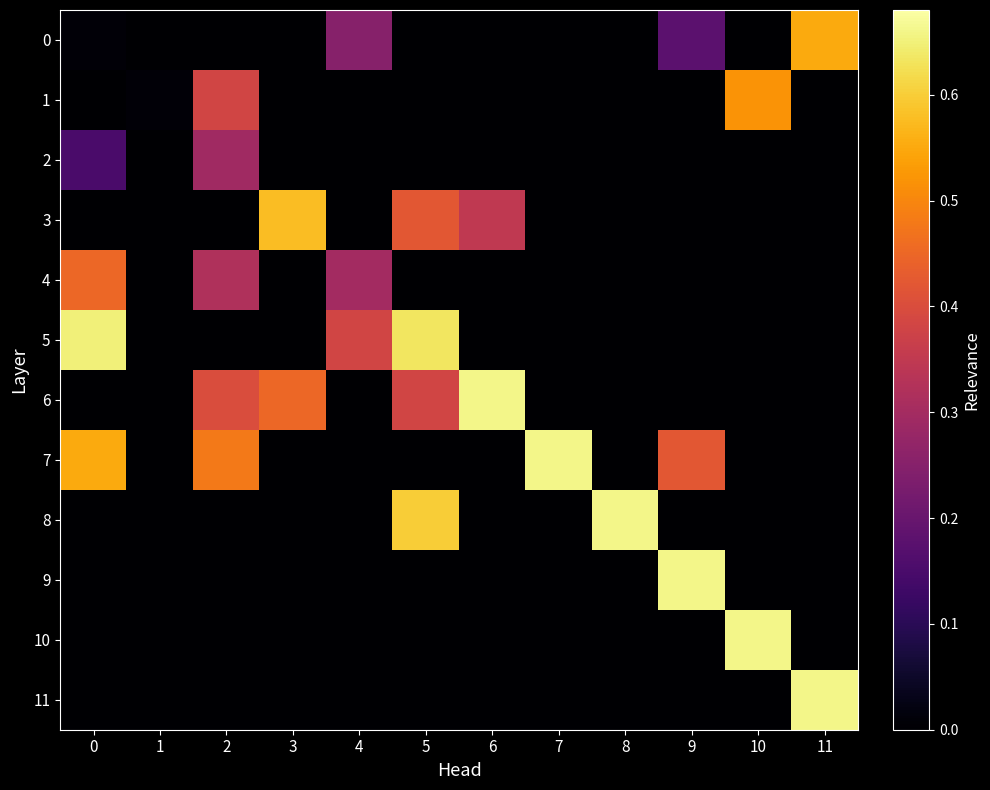

Rank the series at 2 from highest to lowest value.

7, 6, 1, 4, 2, 0, 3, 5, 8, 9, 10, 11